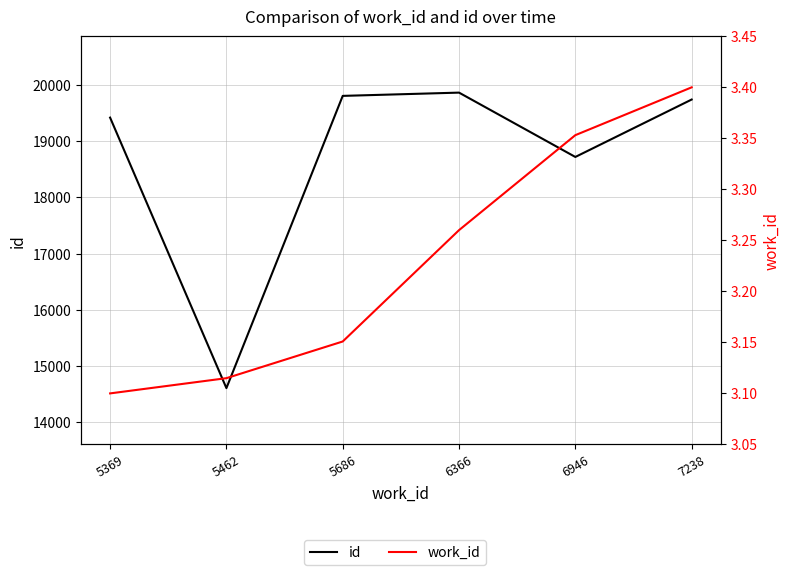

True or false: work_id has more than 2 interior local peaks.

False